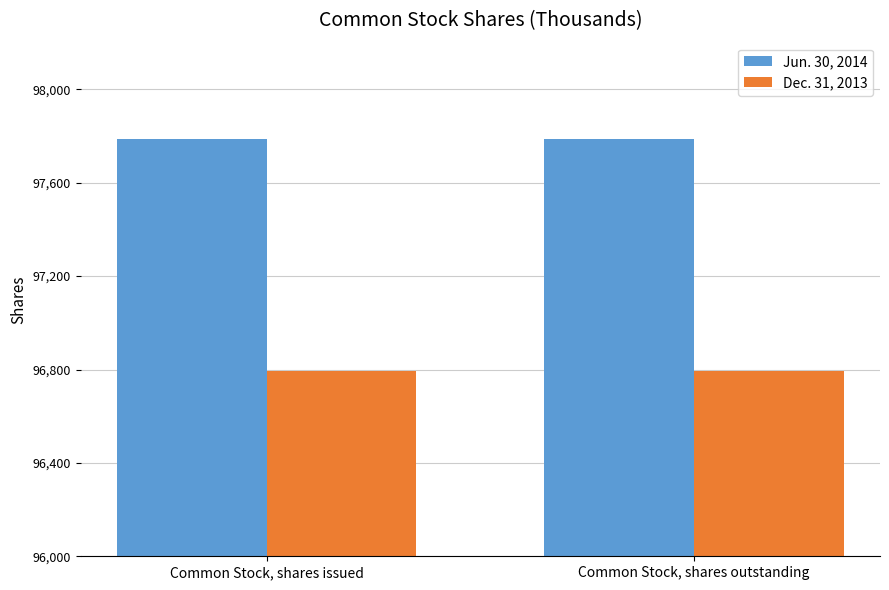

Read the Jun. 30, 2014 value at Common Stock, shares issued.

97787